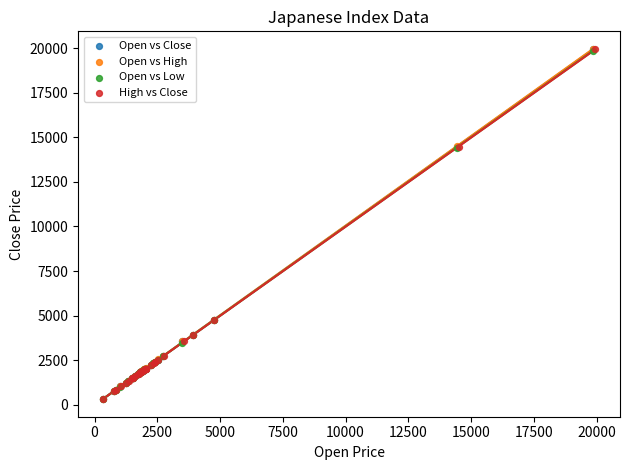

Which series has the widest spread of Y values?

Open vs High